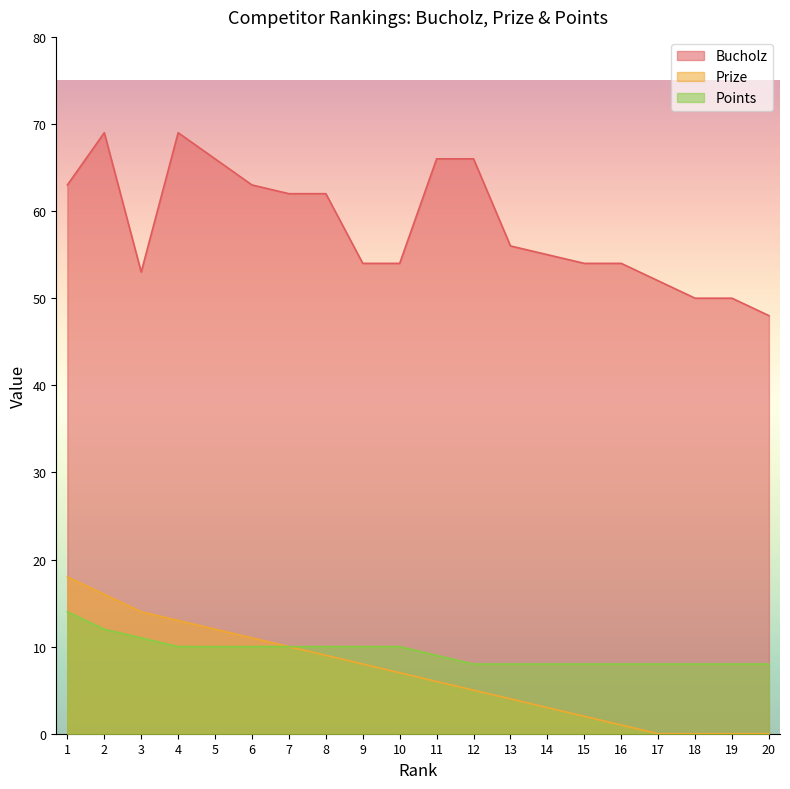

At which category is the sum across all series the highest?

2